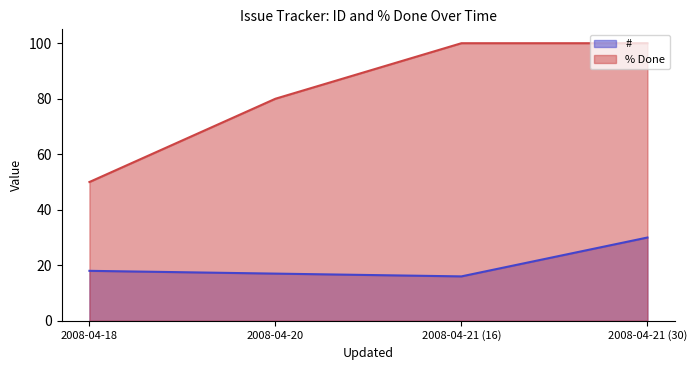

Which category has the lowest value in the % Done series?

2008-04-18